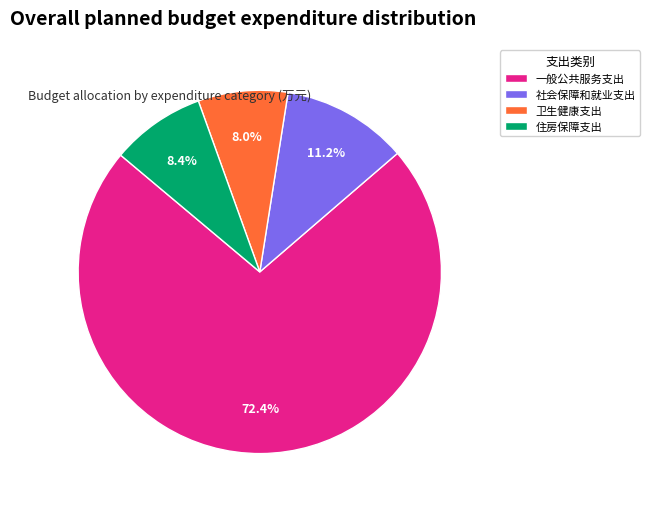

The 一般公共服务支出 slice represents 72% of the pie. True or false?

True